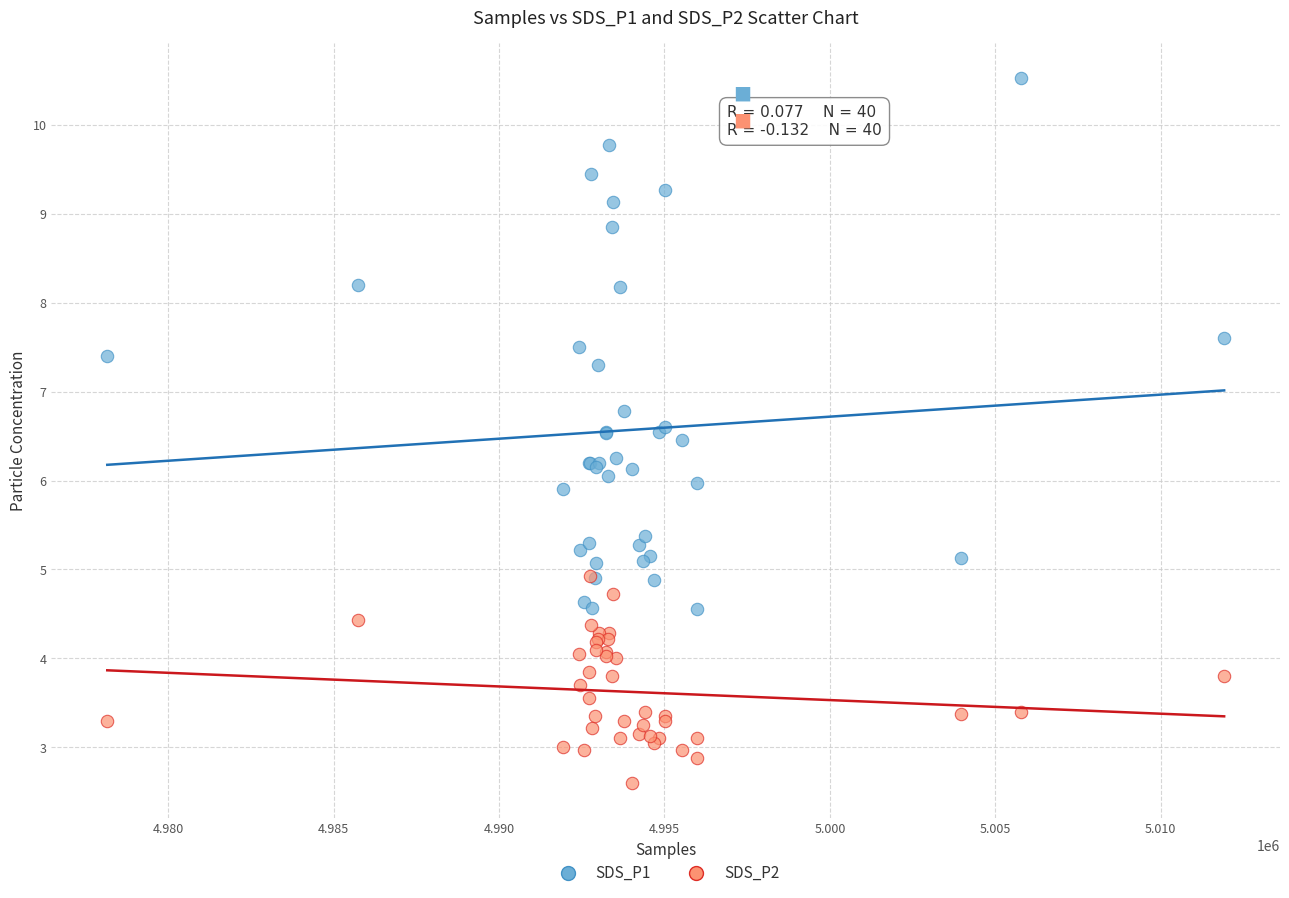

What are all the series names shown in the legend?

SDS_P1, SDS_P2